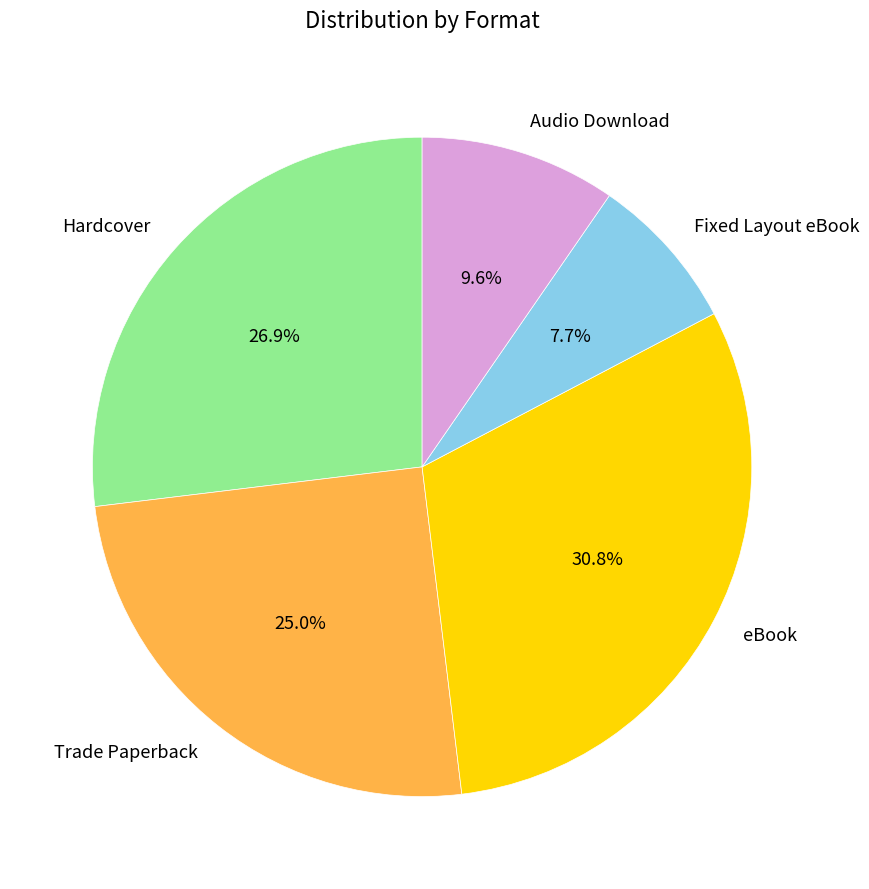

Does eBook represent more than half of the total?

No